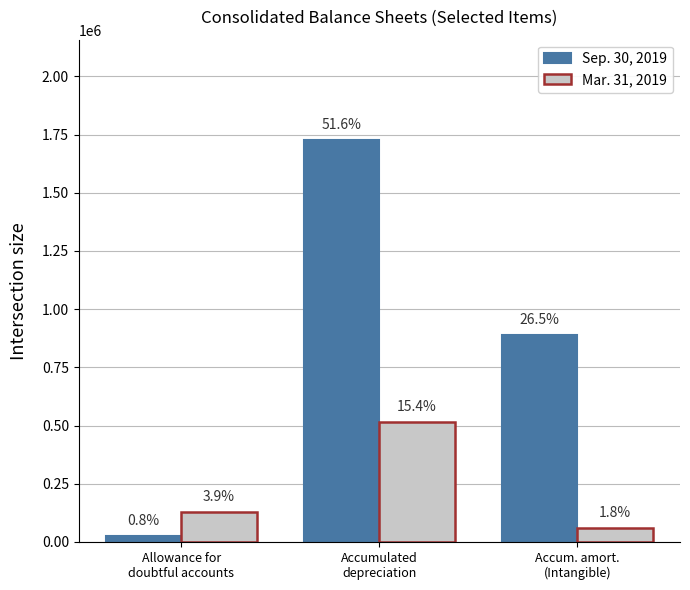

Where does the Mar. 31, 2019 series first go above 129365?

Accumulated
depreciation